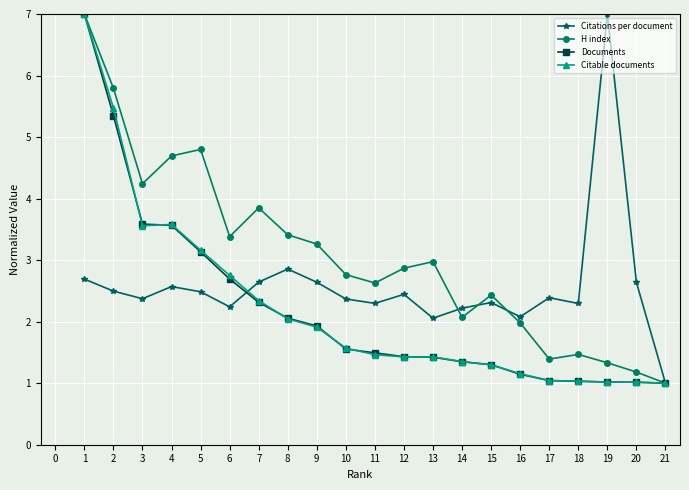

Is the value of H index at 12 greater than the value of Documents at 11?

Yes